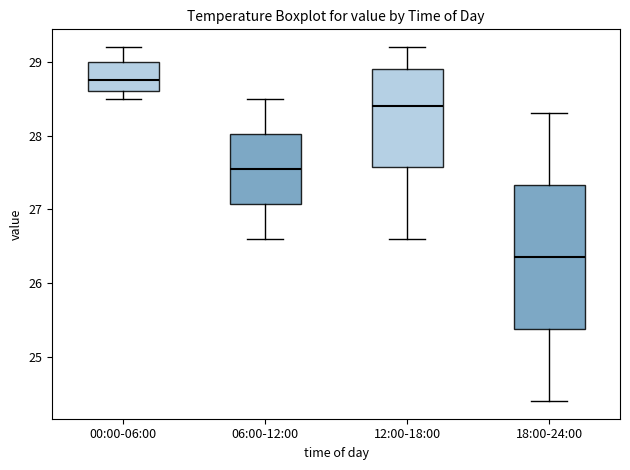

Which box is the tallest, from its lower edge to its upper edge?

18:00-24:00